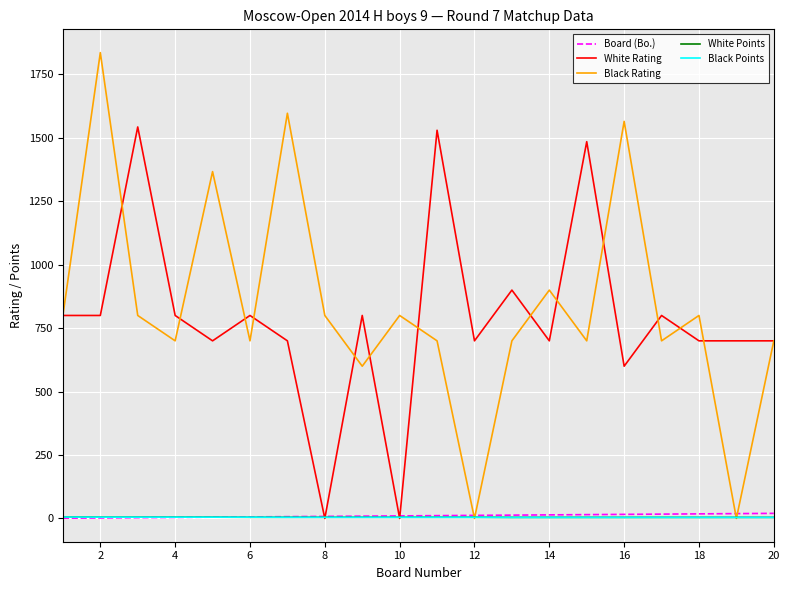

What is the greatest value displayed?

1836.0